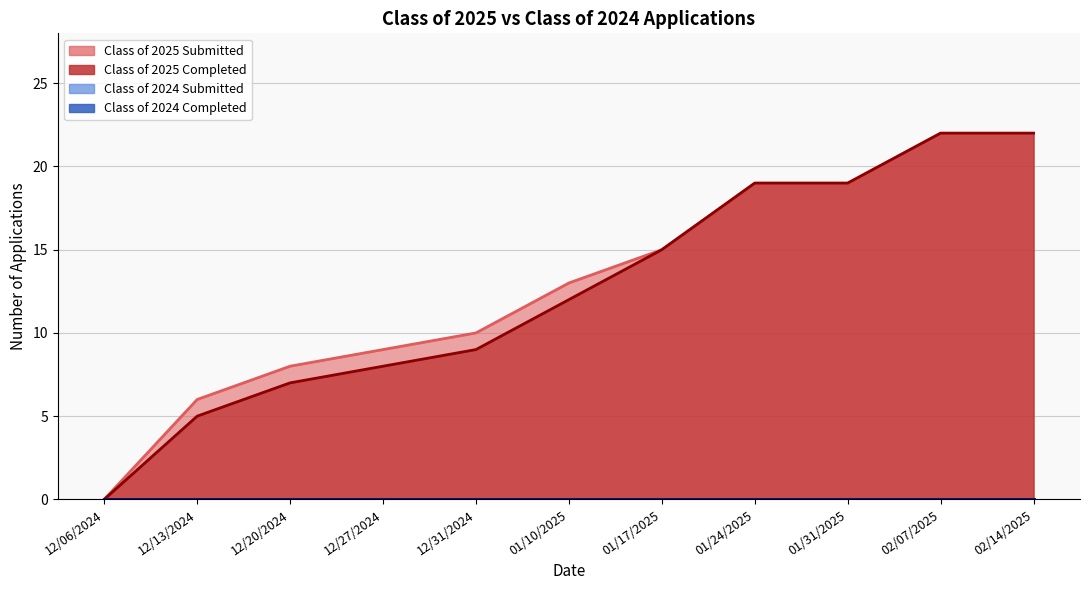

What is the difference between the maximum and minimum values in the Class of 2025 Completed series?

22